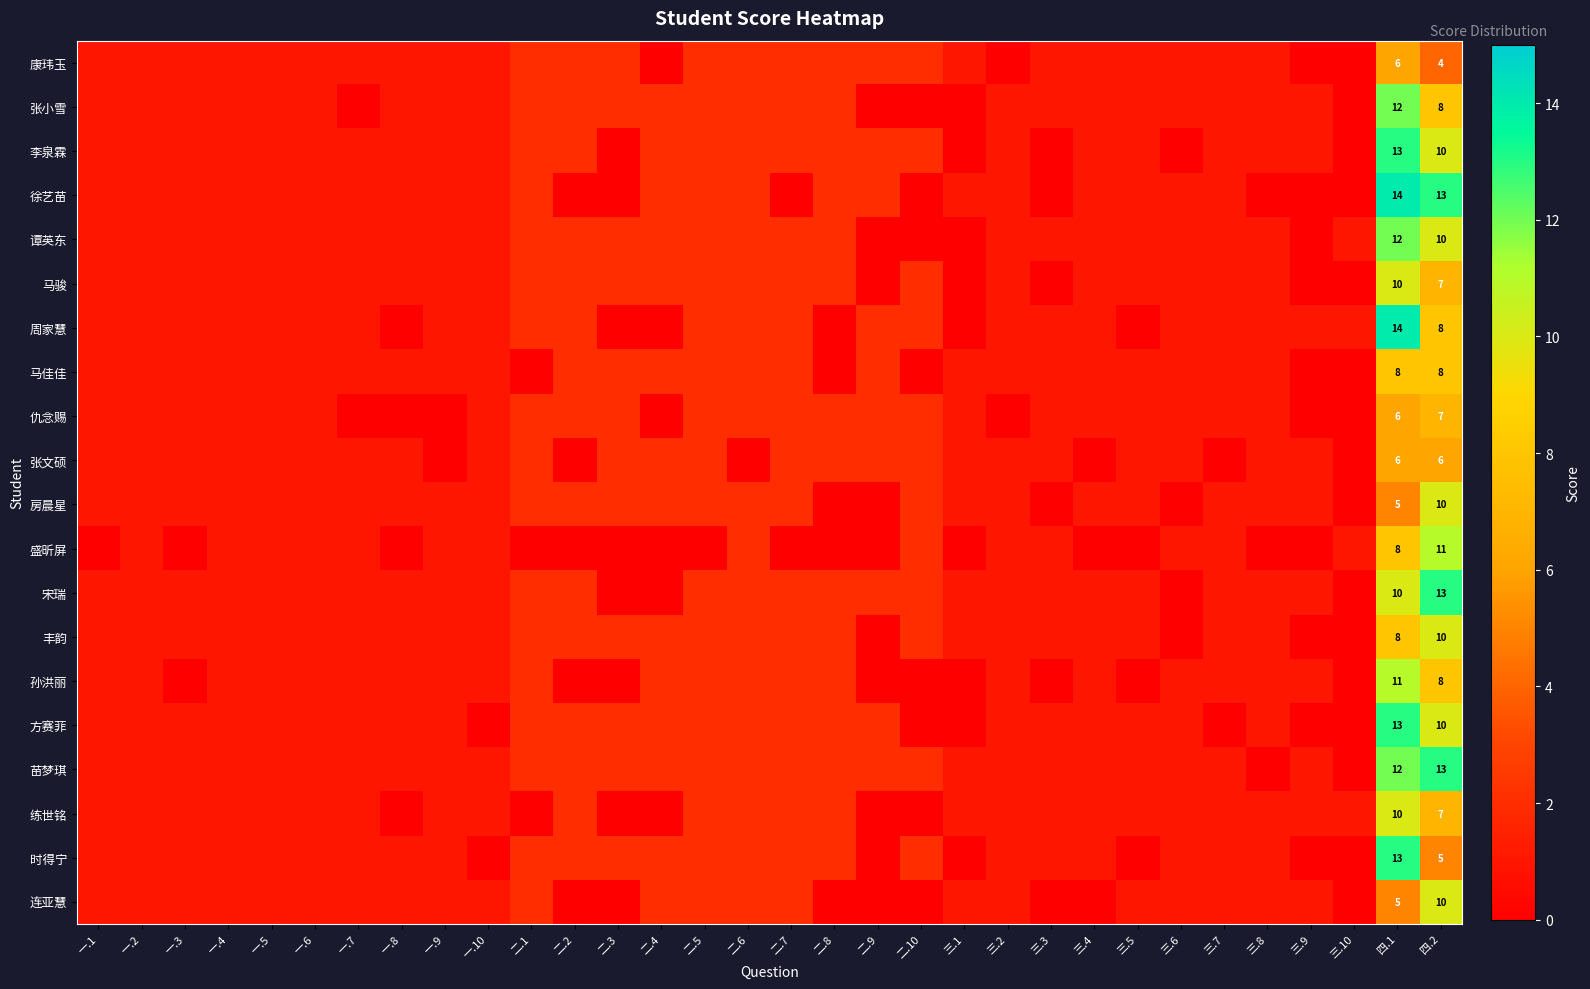

True or false: 苗梦琪 has a value of 7 at 四.1.

False